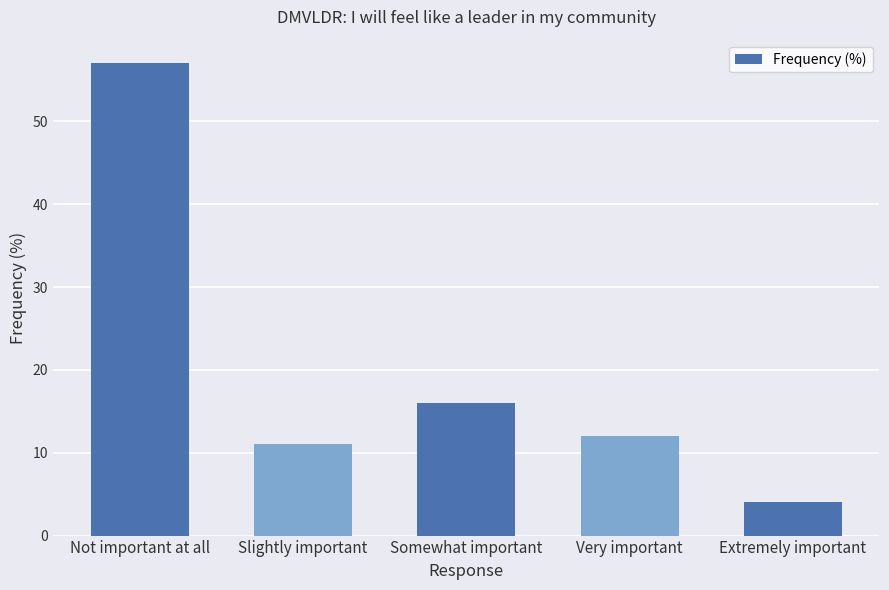

Approximately how many times larger is the value at Not important at all compared to Somewhat important?

3.6